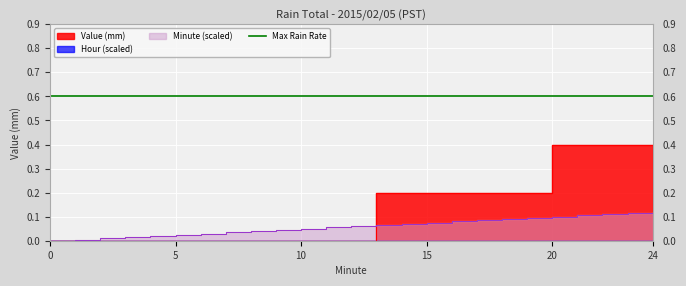

What is the average value of the Minute Scaled series?

0.1